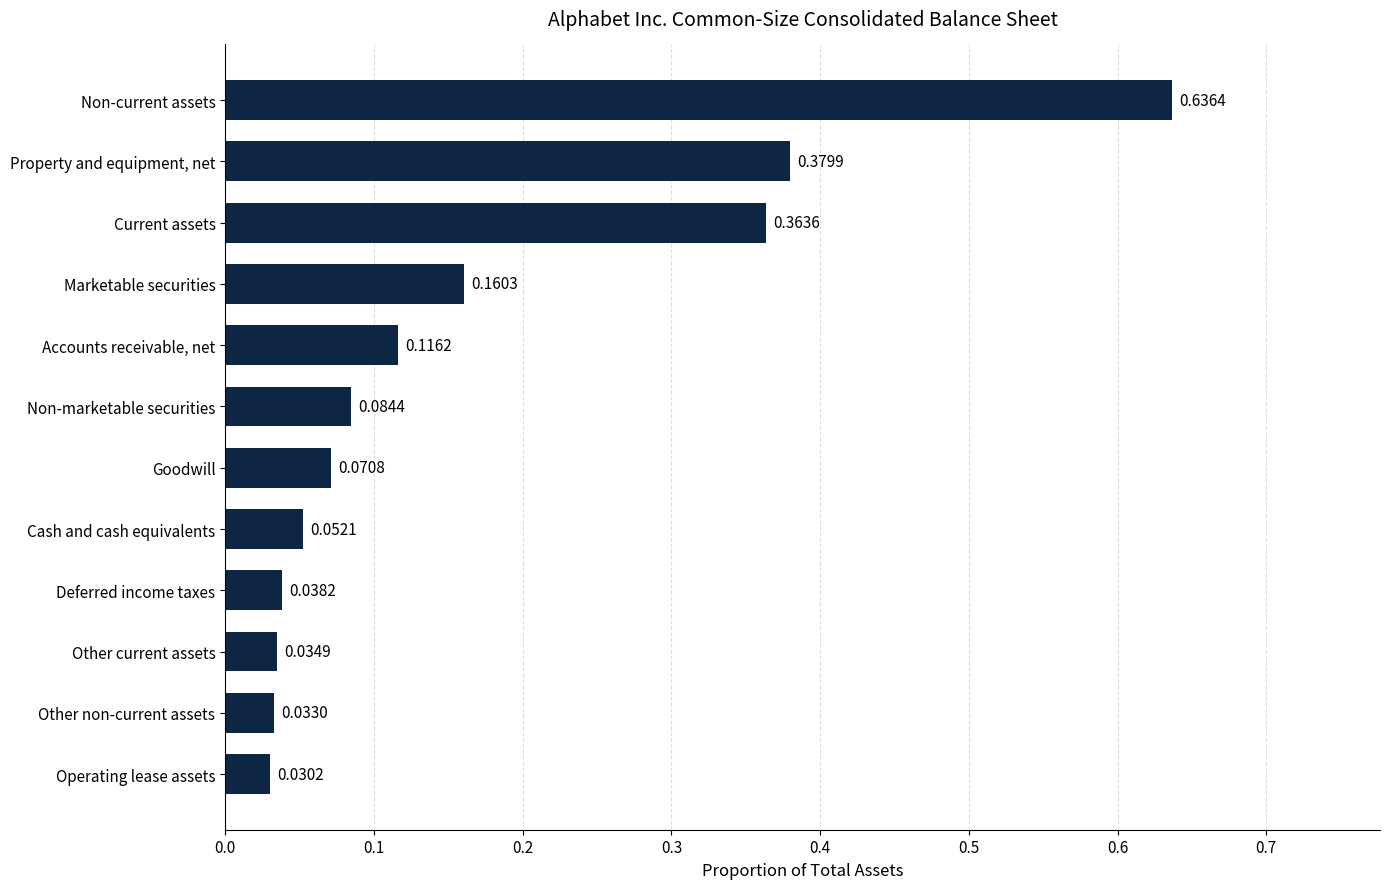

List the labels in order of value, largest first.

Non-current assets, Property and equipment, net, Current assets, Marketable securities, Accounts receivable, net, Non-marketable securities, Goodwill, Cash and cash equivalents, Deferred income taxes, Other current assets, Other non-current assets, Operating lease assets